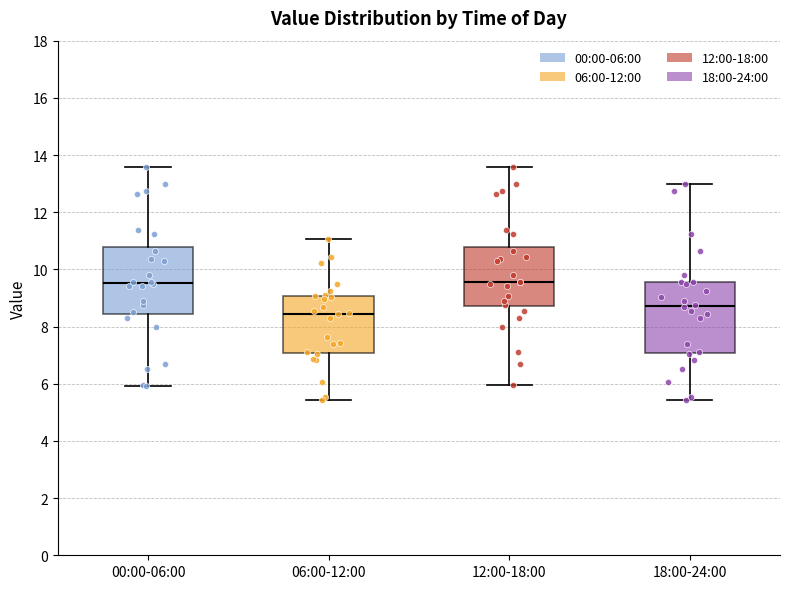

Reading left to right, read every box against the y-axis: the position of its median line, the range the box covers, and the ends of its whiskers. The values are not printed on the chart, so give them approximately, as read against the axis.

00:00-06:00: median 9.6, box 8.4 to 10.8, whiskers 6.0 to 13.6
06:00-12:00: median 8.4, box 7.0 to 9.0, whiskers 5.4 to 11.0
12:00-18:00: median 9.6, box 8.8 to 10.8, whiskers 6.0 to 13.6
18:00-24:00: median 8.8, box 7.0 to 9.6, whiskers 5.4 to 13.0